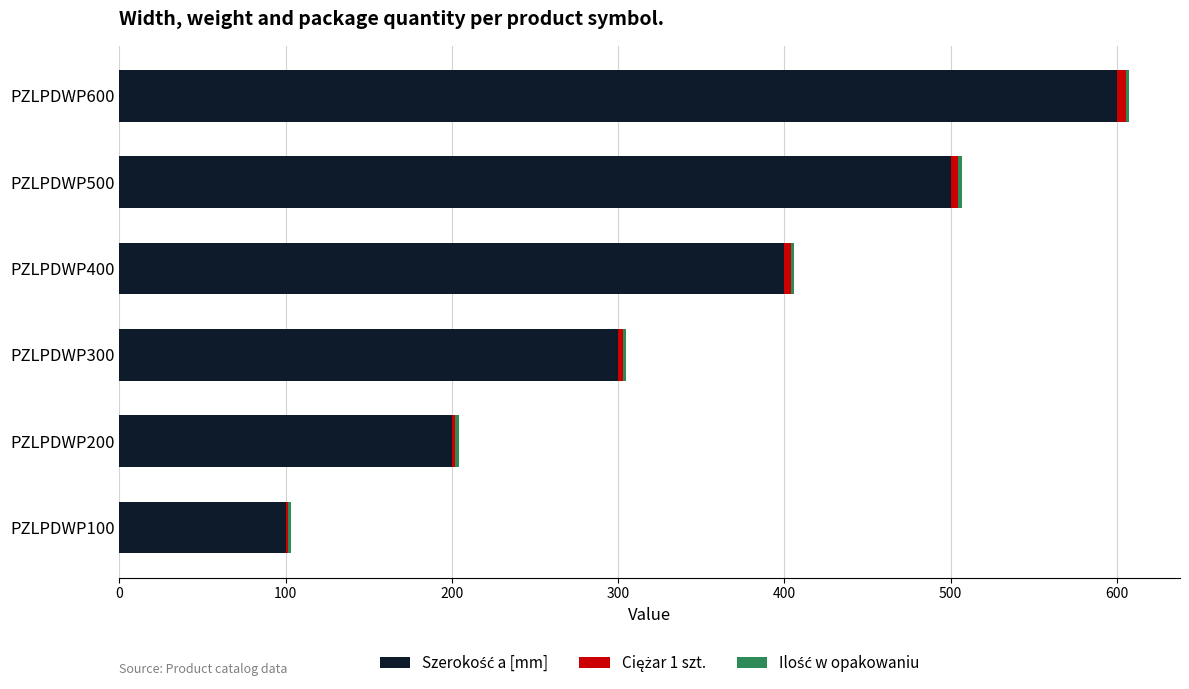

At which category is the sum across all series the highest?

PZLPDWP600